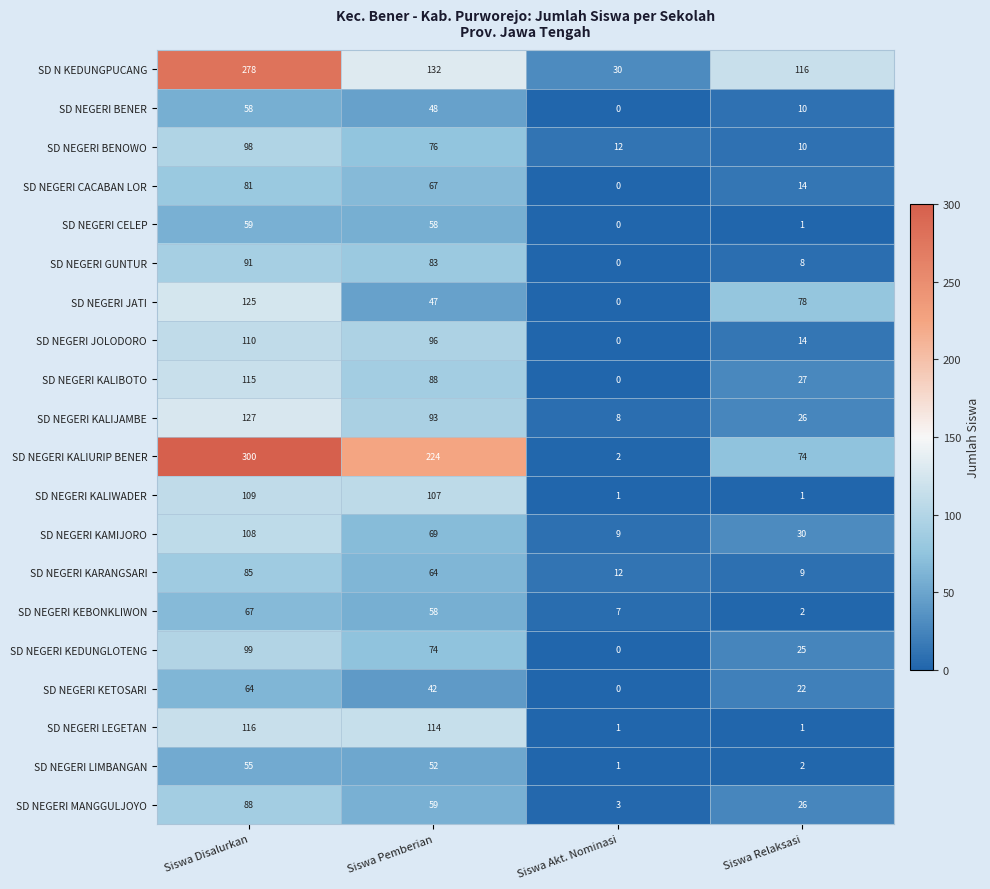

How many series are shown in this chart?

20